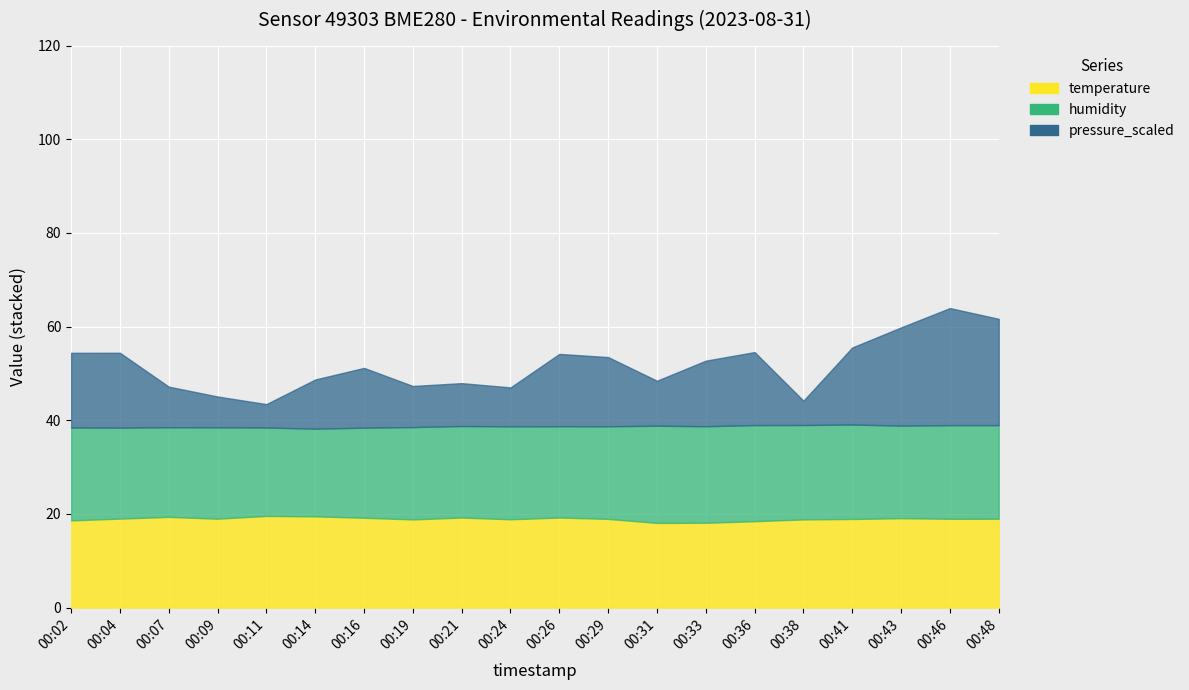

True or false: humidity has more than 0 points higher than both neighbors.

True